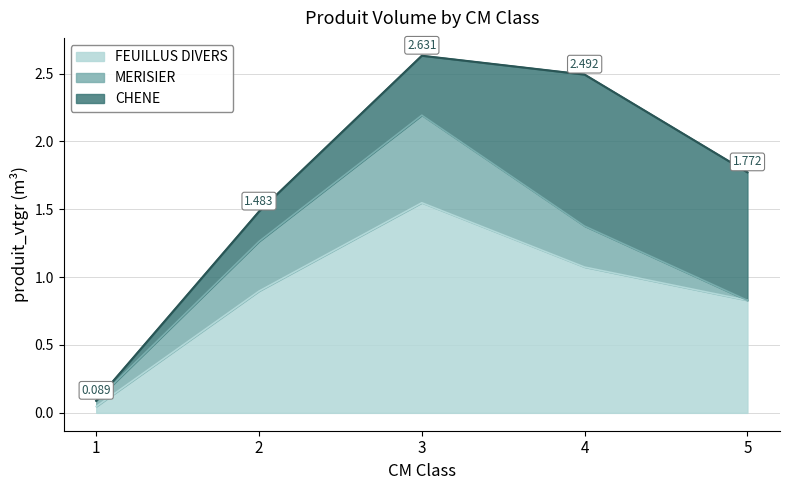

True or false: MERISIER and FEUILLUS DIVERS intersect in this chart.

False